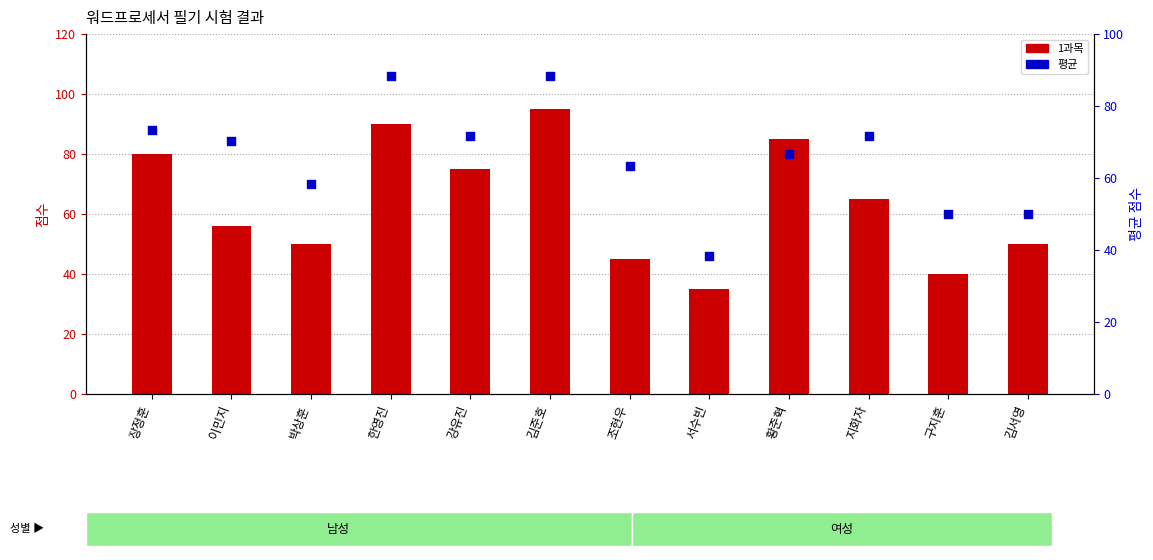

At how many categories does at least one series exceed 39?

11